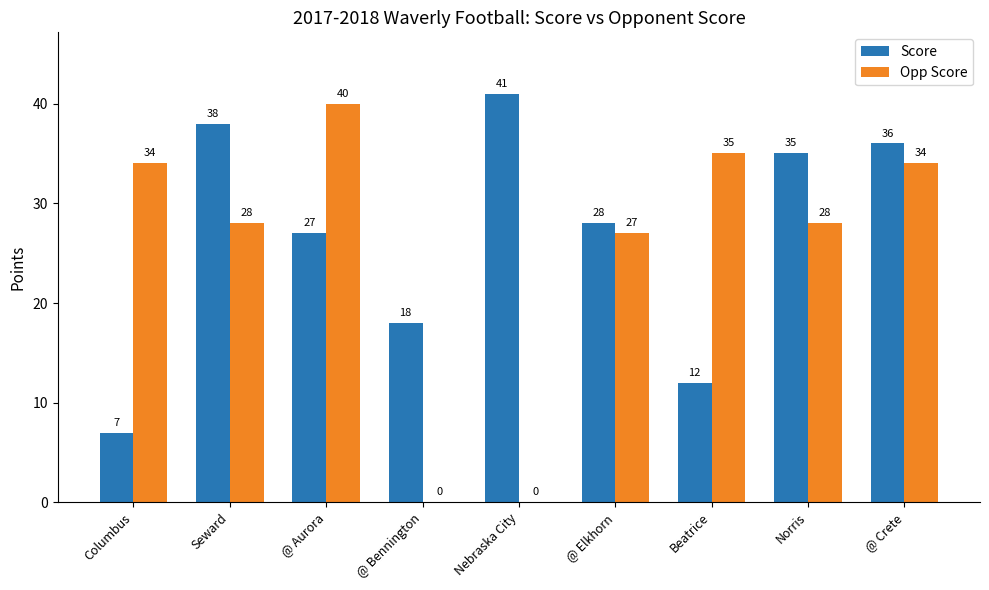

How many series are shown in this chart?

2